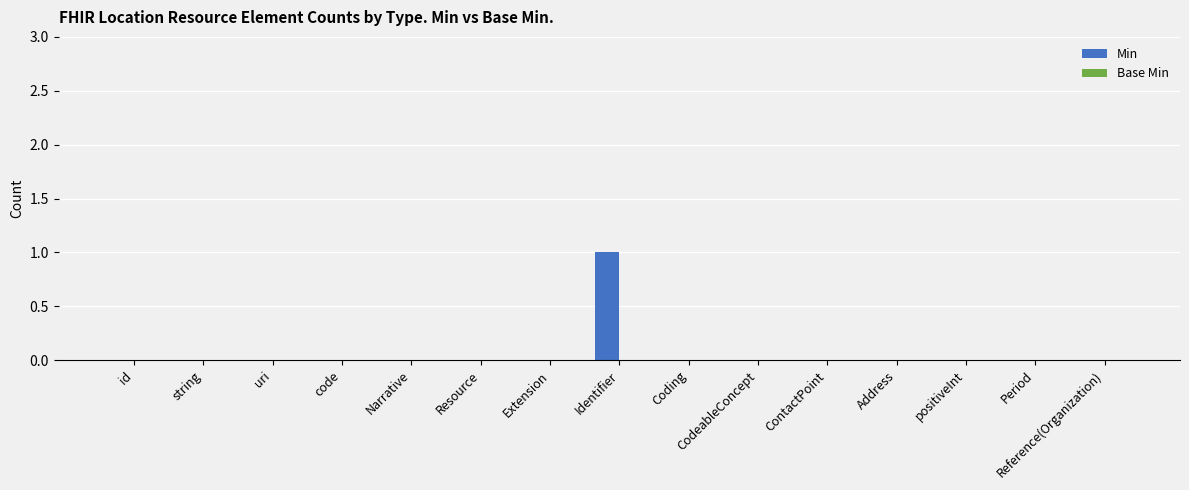

Is it true that the value at Reference(Organization) is 0?

True